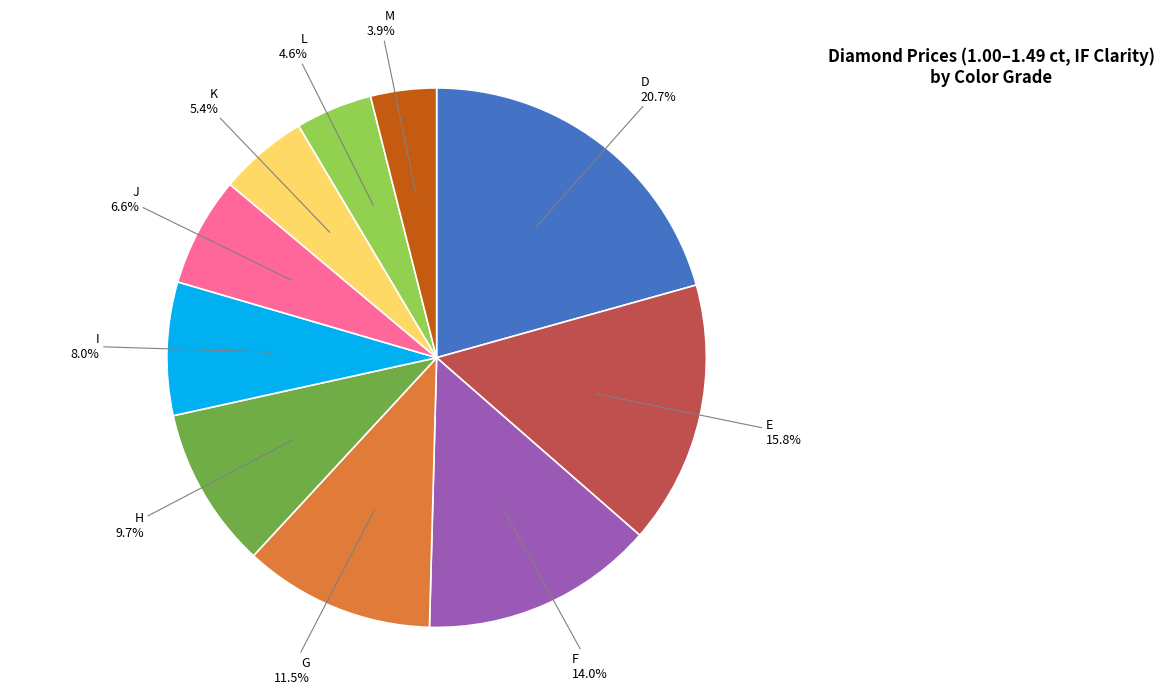

Does H represent more than half of the total?

No